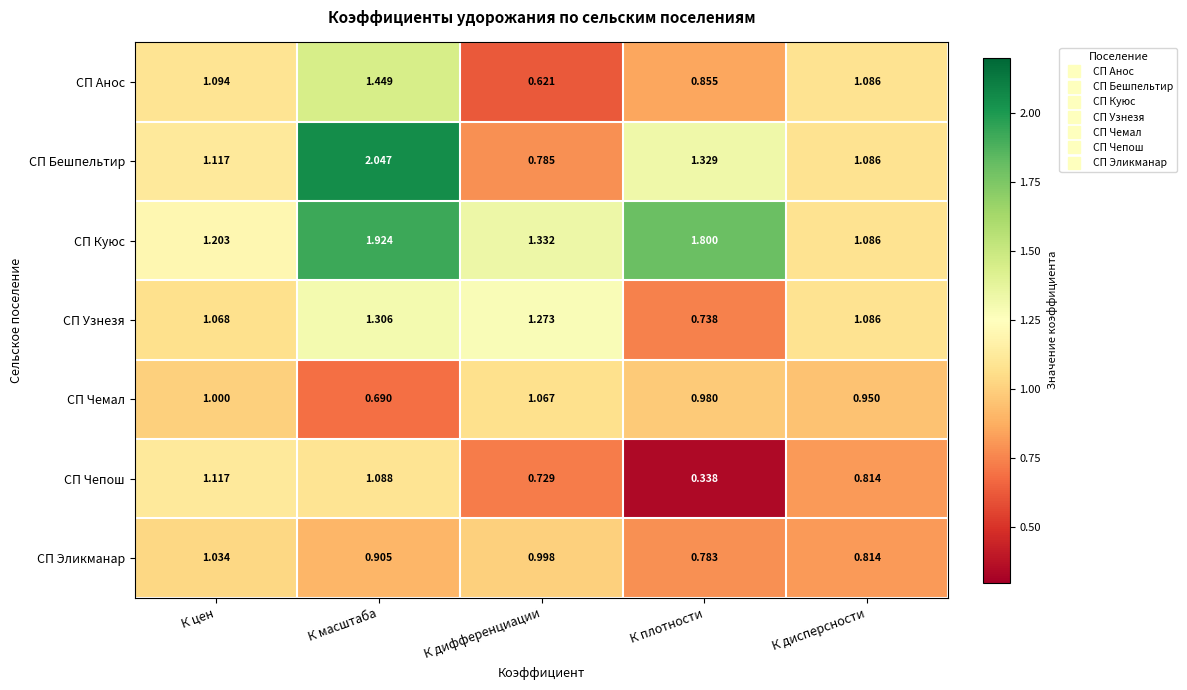

Which series changed the most between К цен and К дисперсности?

СП Чепош